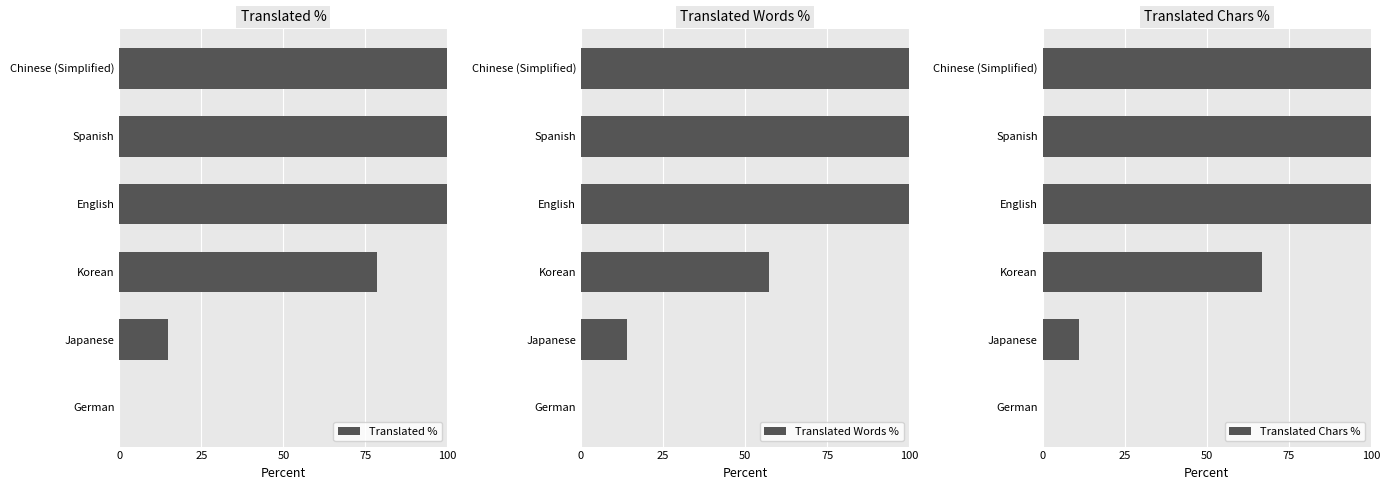

Is it true that Translated % equals 7.8 at Japanese?

False